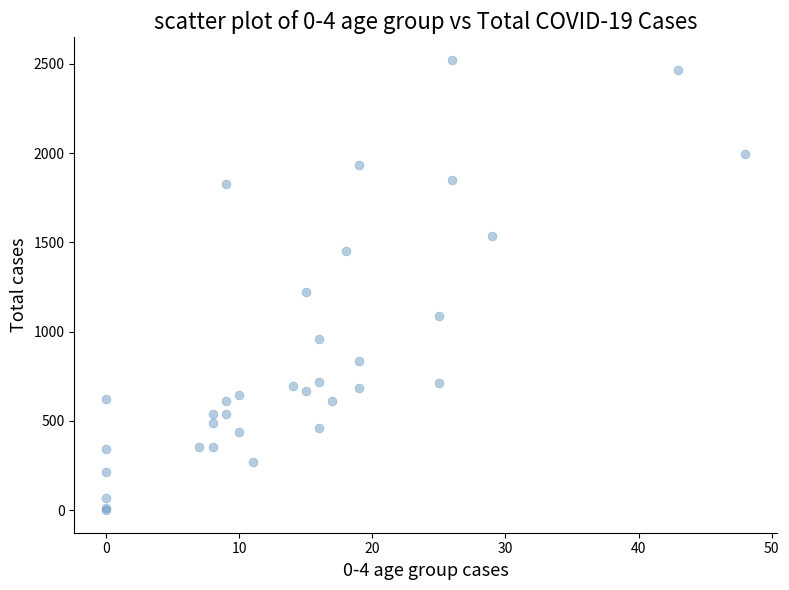

What Y value in the scatter plot is closest to 1261?

1223